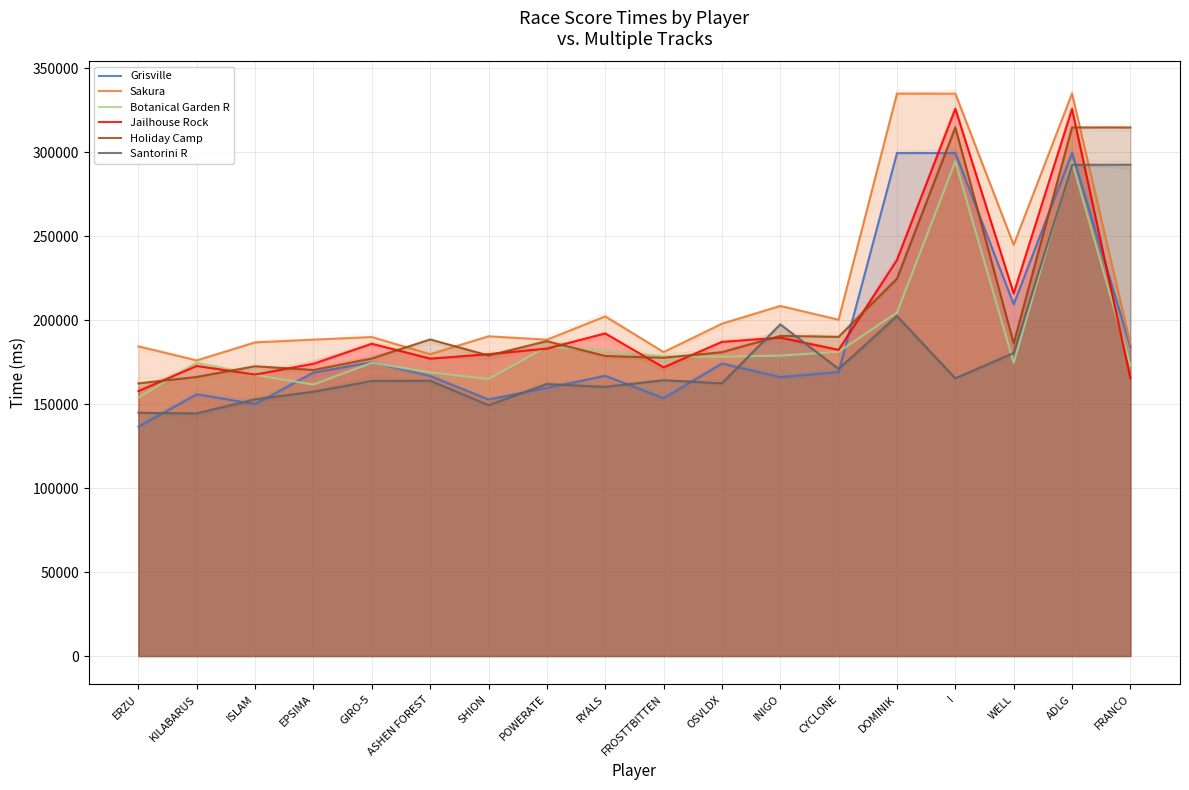

Where does the Jailhouse Rock series first go above 183063?

GIRO-5